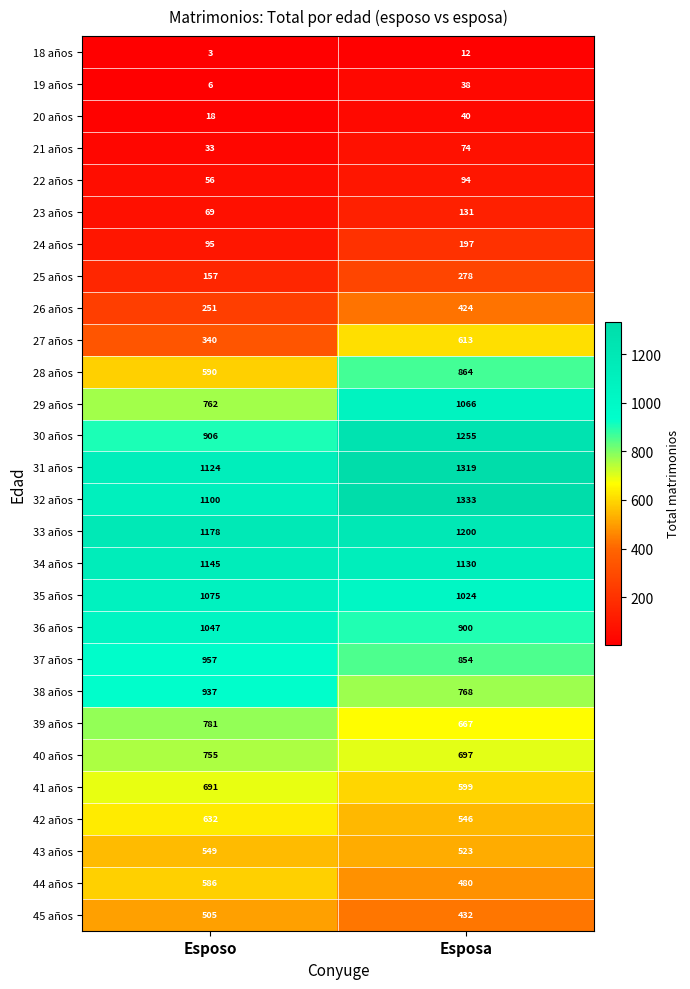

Is it true that 22 años equals 56 at Esposo?

True